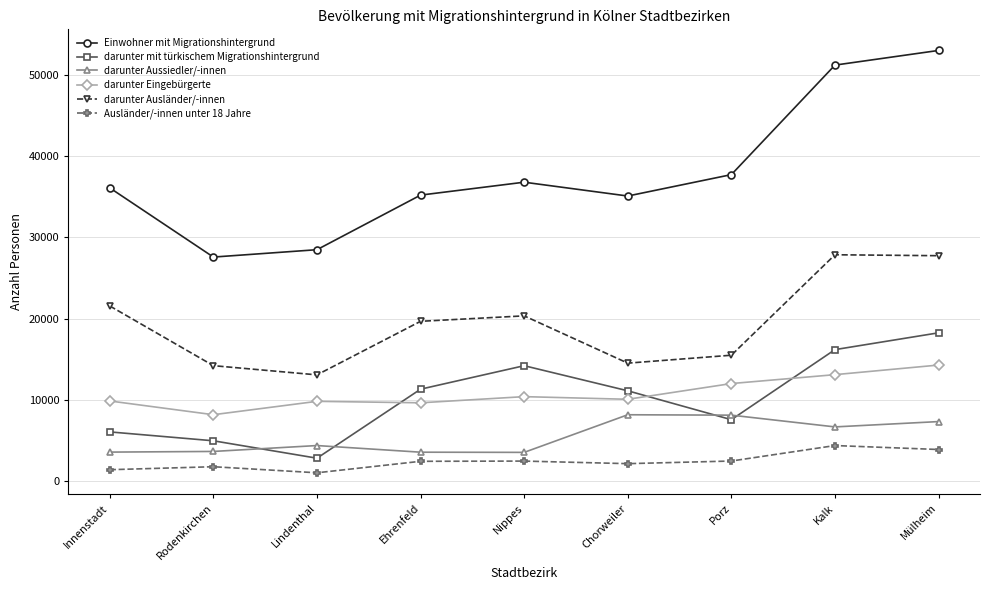

Read the Ausländer/-innen unter 18 Jahre value at Kalk, to the nearest 50.

4400